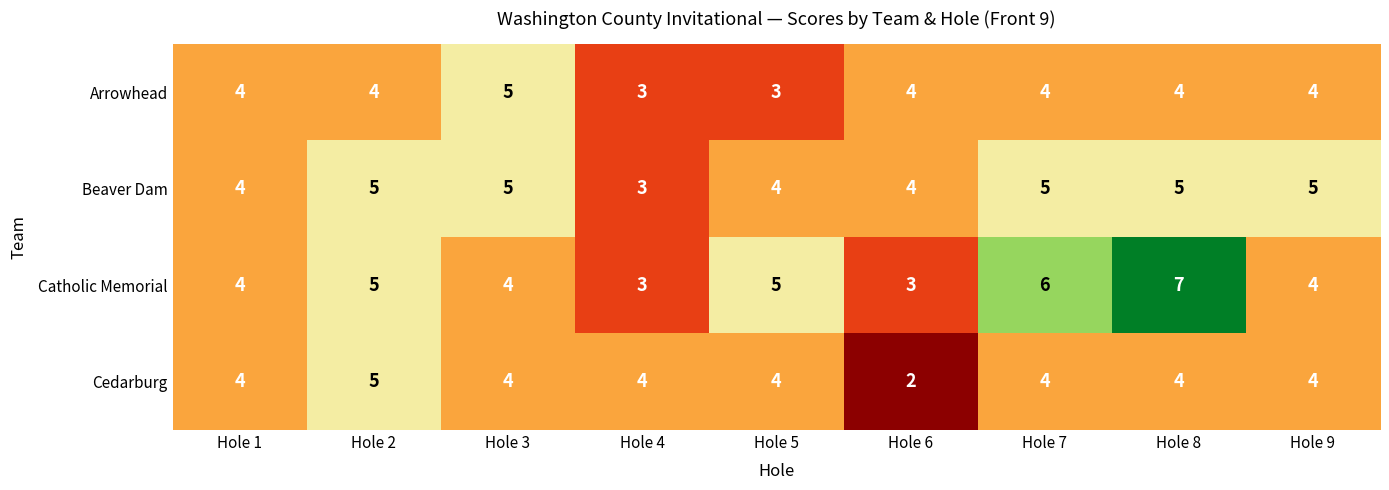

What is the sum of the Arrowhead values at Hole 5 and Hole 6?

7